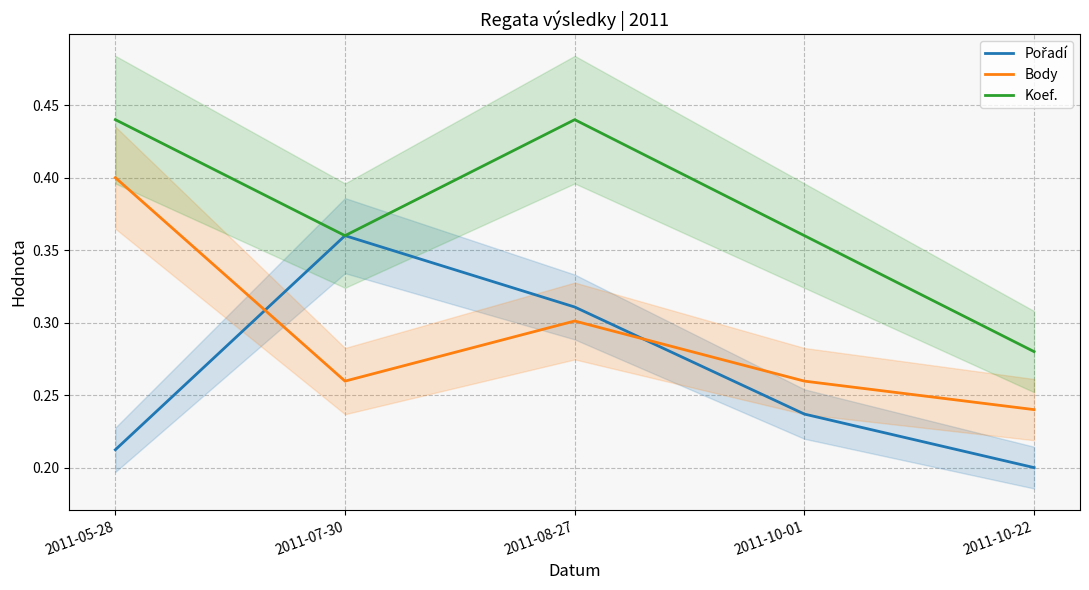

At which label is Pořadí closest to 0?

2011-10-22